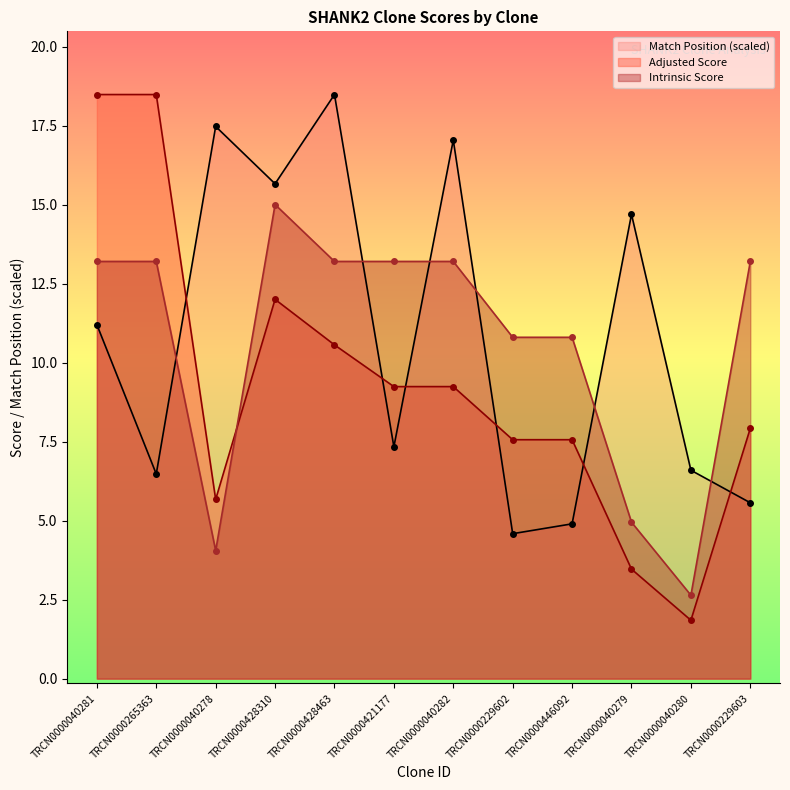

Between TRCN0000428310 and TRCN0000229602, which series saw the biggest shift?

Match Position (scaled)